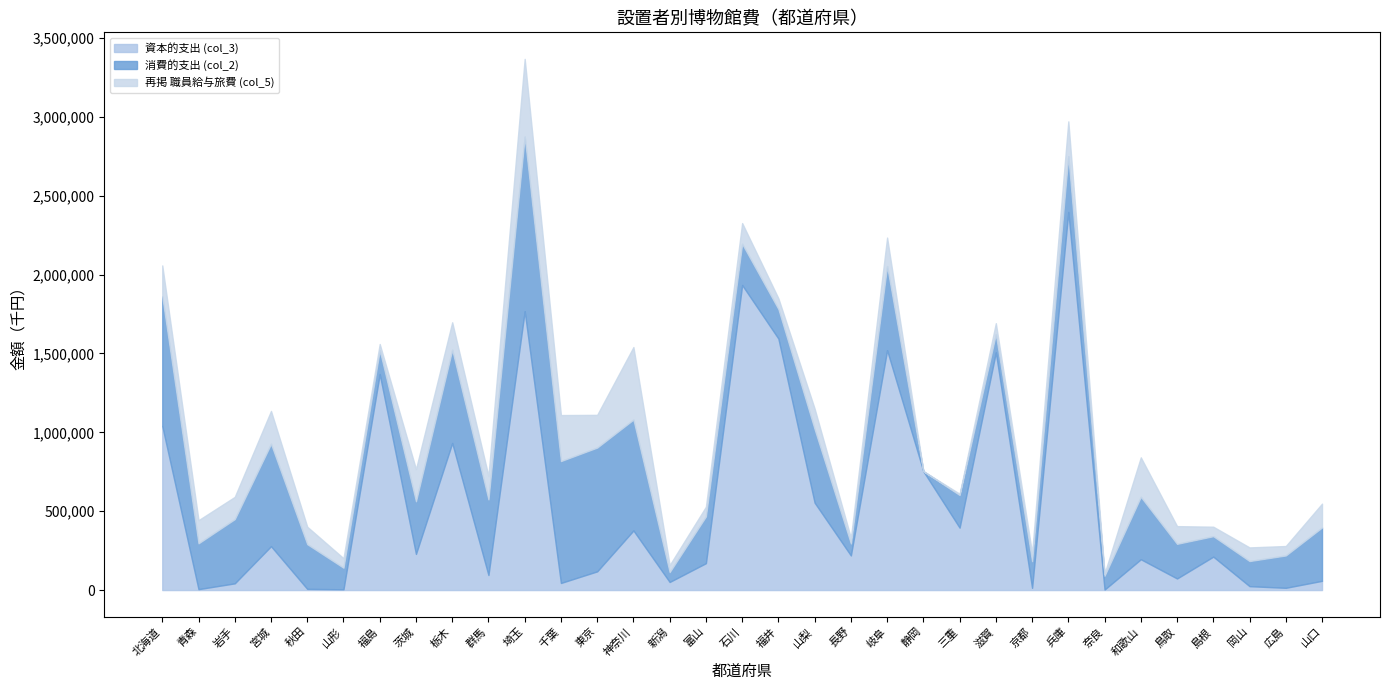

What is the sum of all 資本的支出 (col_3) values?

18010192